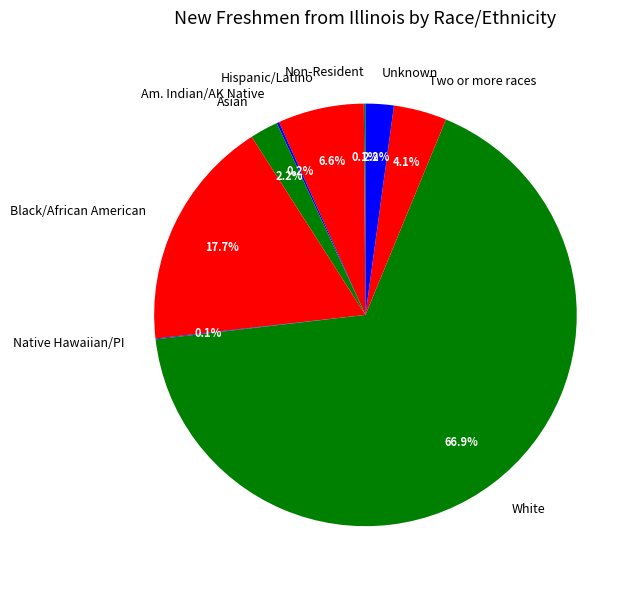

What is the largest slice in the pie chart?

White